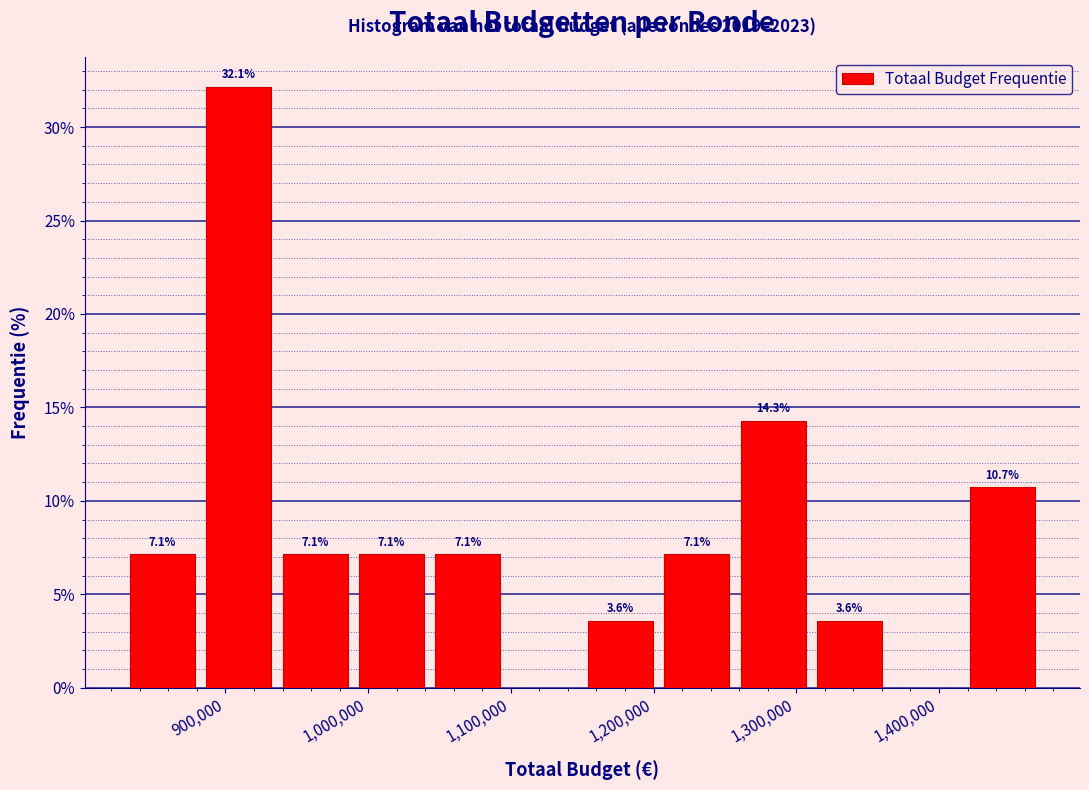

Over which range of the x-axis is the bar tallest?

880000 to 940000